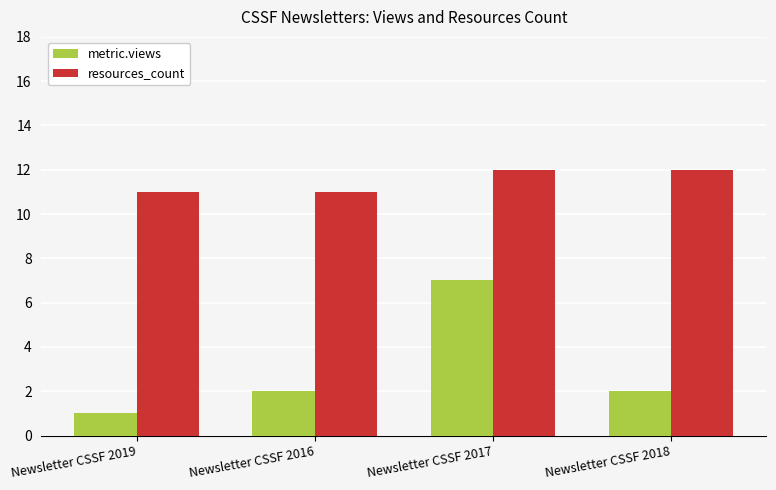

What is the maximum value for metric.views?

7